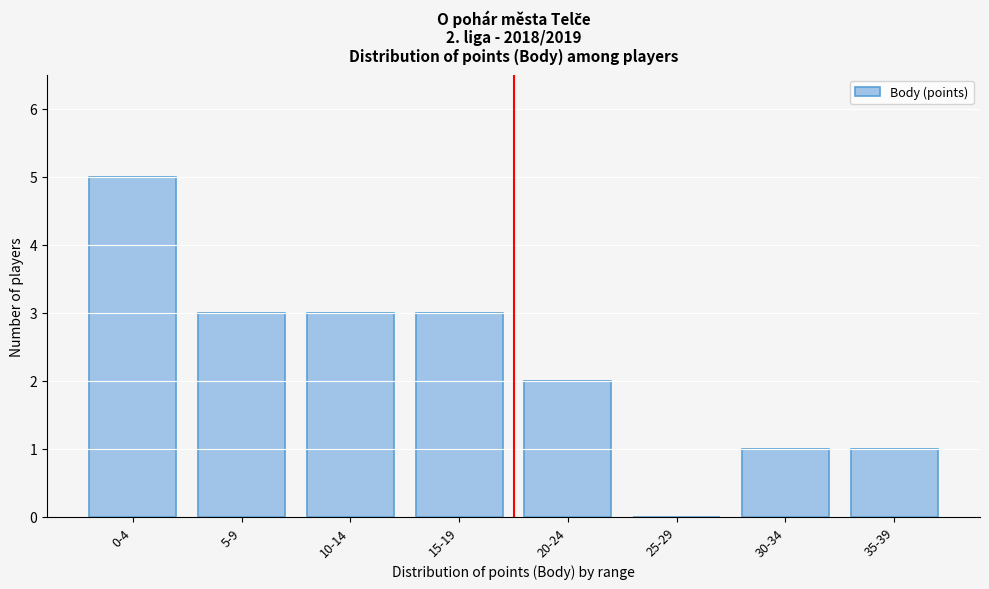

Reading right to left, extract all data points from this chart.

35-39=1	30-34=1	25-29=0	20-24=2	15-19=3	10-14=3	5-9=3	0-4=5